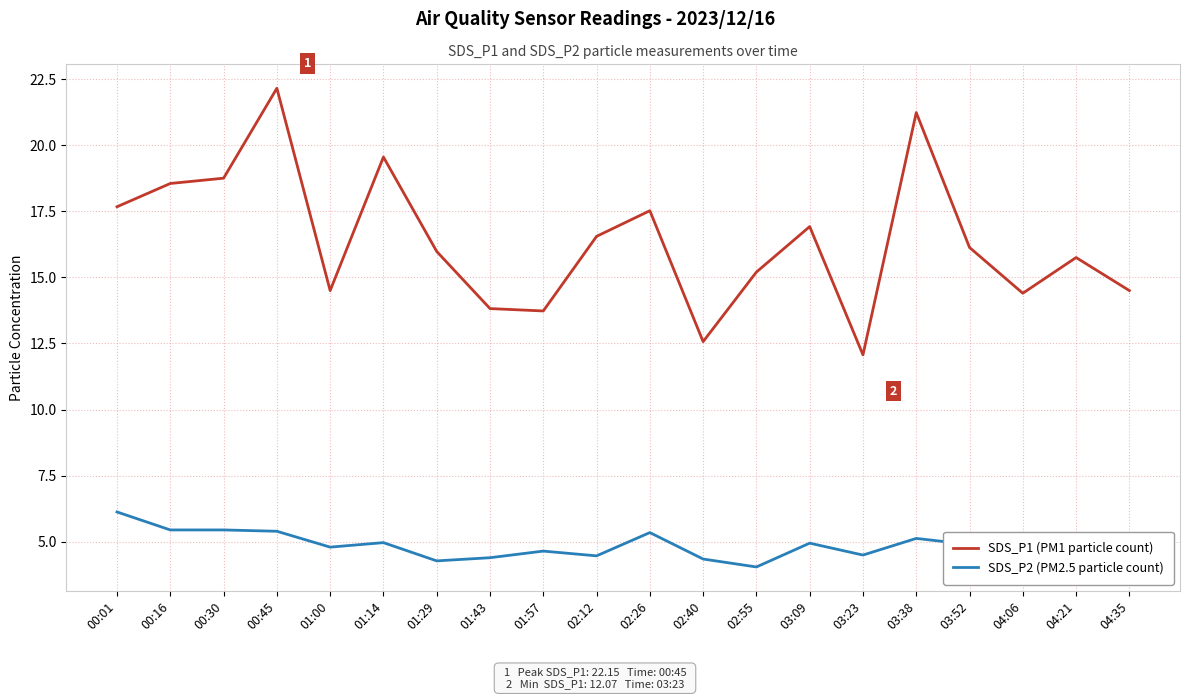

Which category has the highest value in the SDS_P2 (PM2.5 particle count) series?

00:01